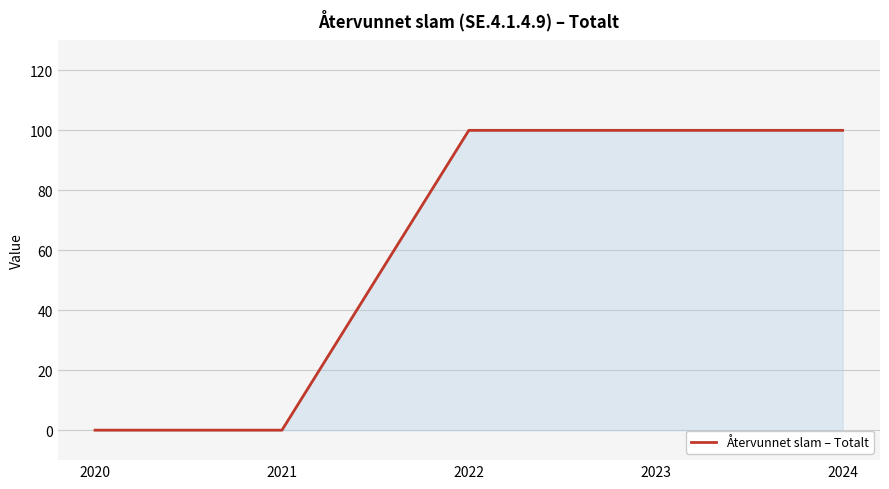

Between 2020 and 2024, which is larger?

2024